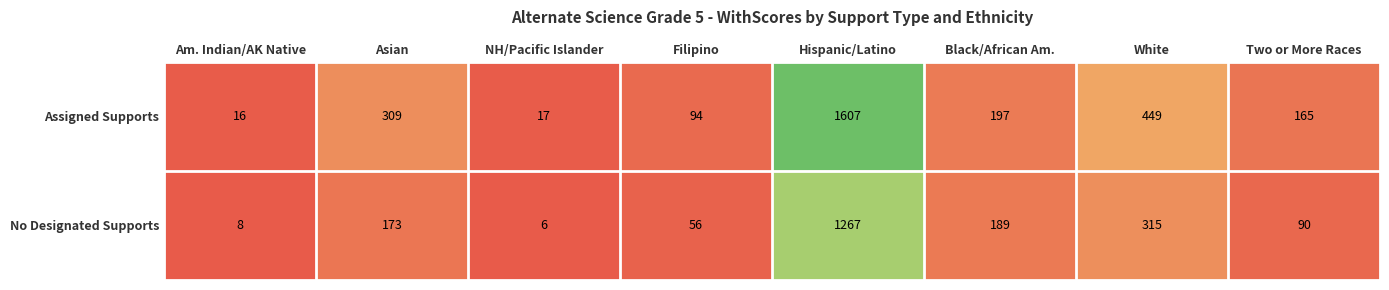

Read the Assigned Supports value at White.

449